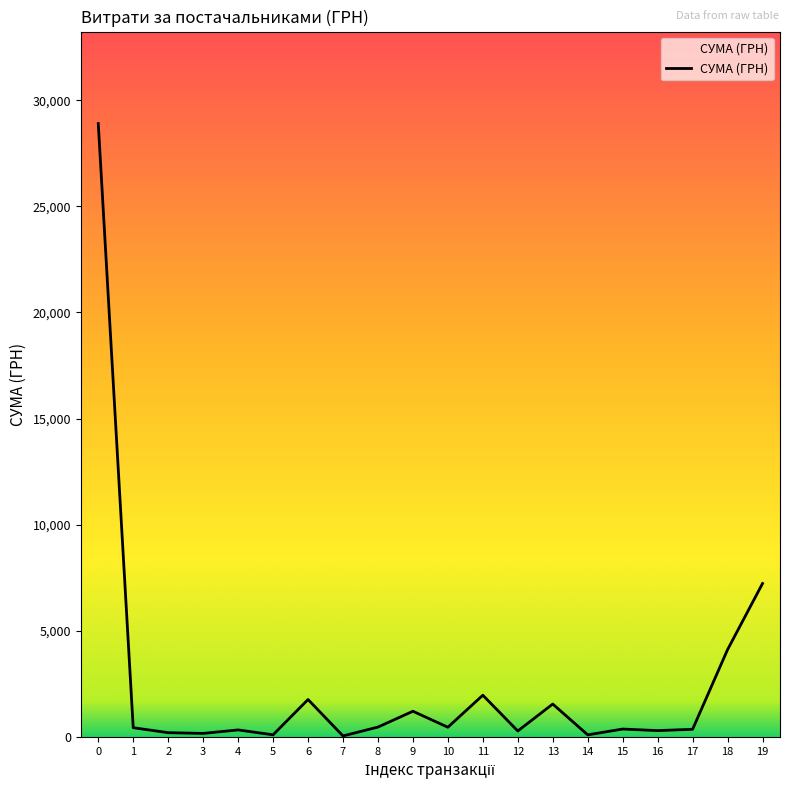

What is the maximum value shown in the chart?

28897.0